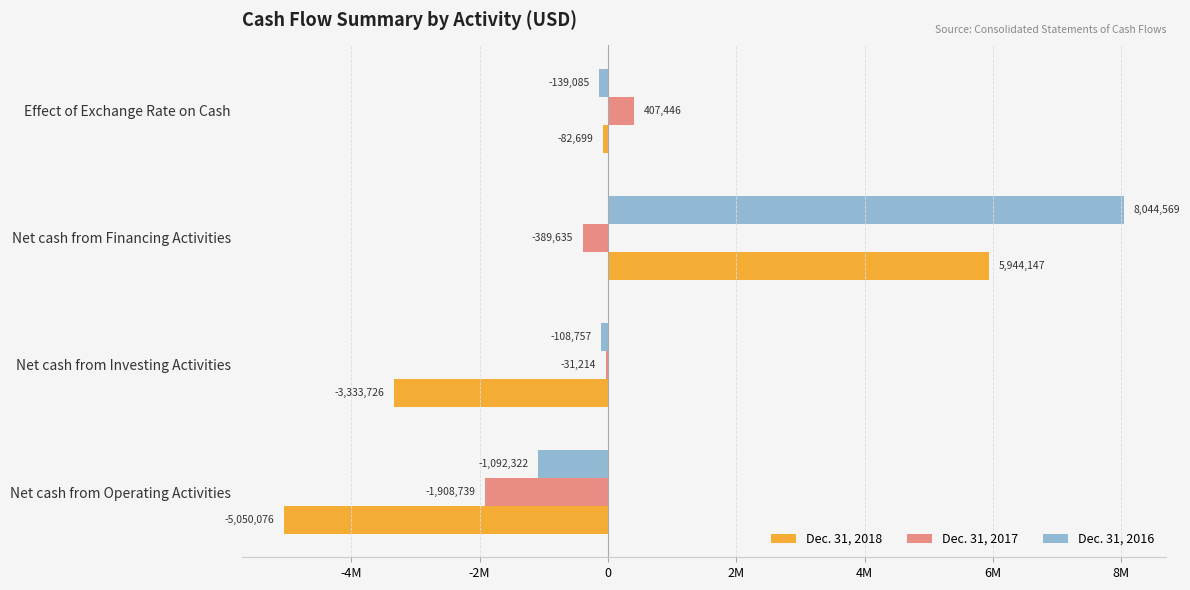

What is the lowest value of the Dec. 31, 2016 series?

-1092322